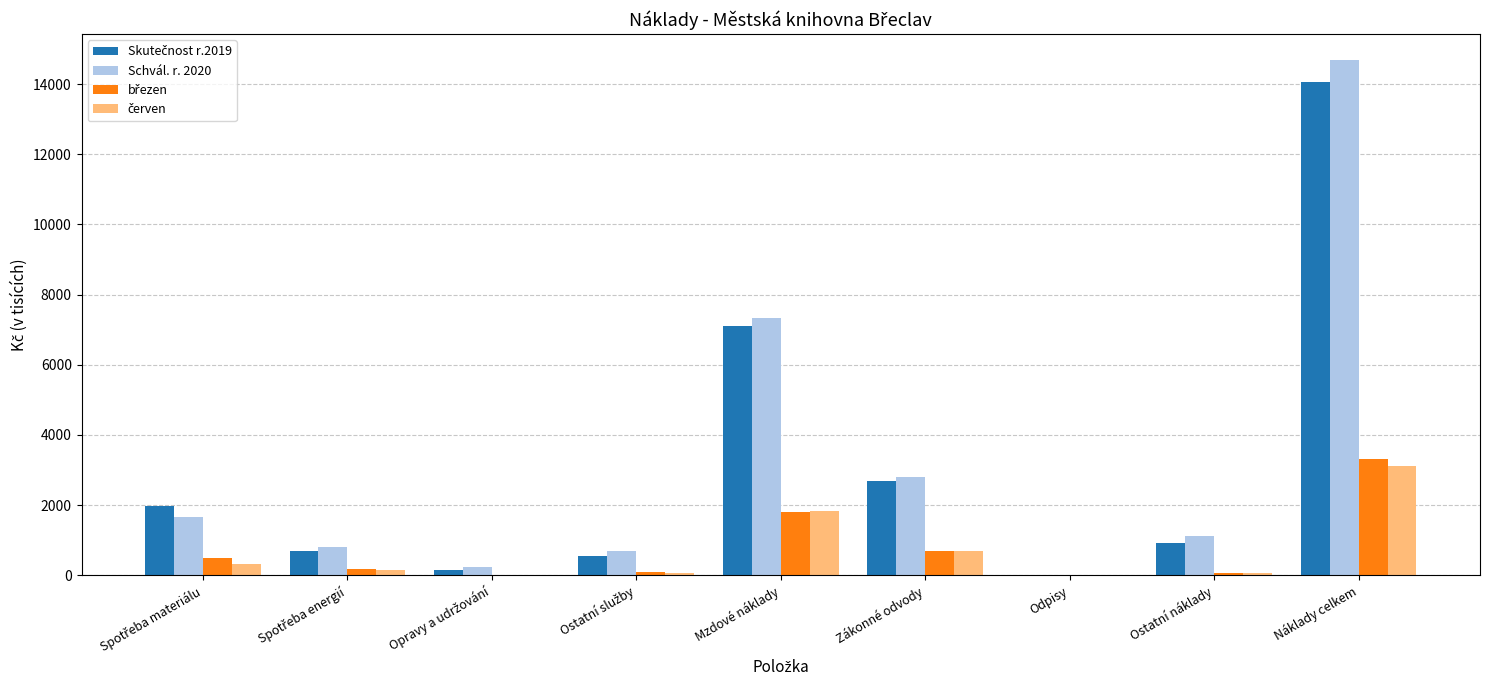

At which category is the sum across all series the highest?

Náklady celkem